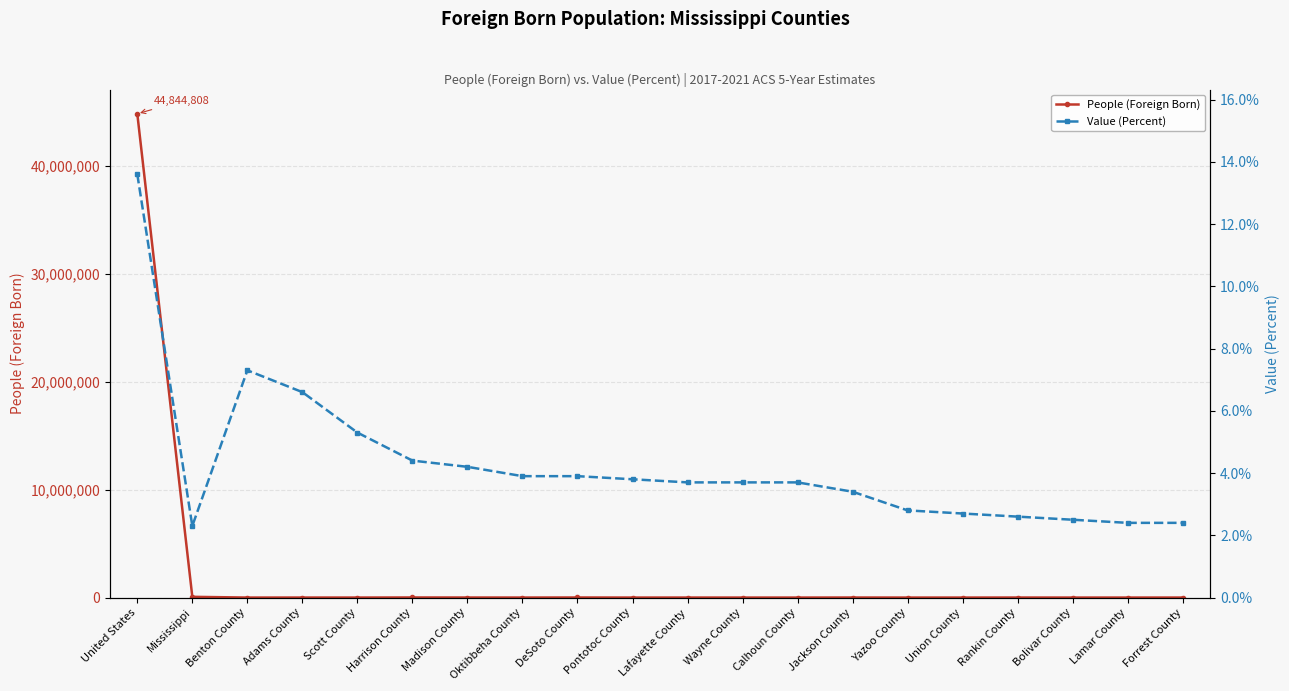

Which label corresponds to the largest value in the chart?

United States